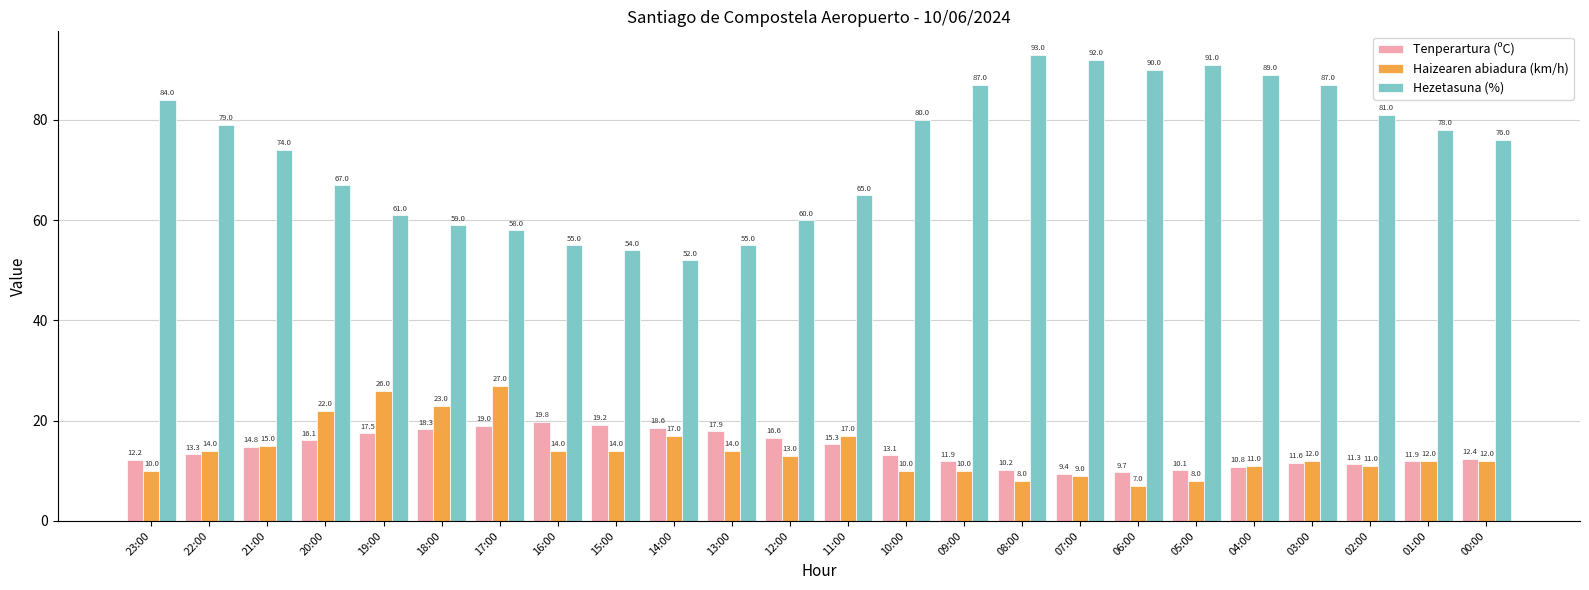

Where is Hezetasuna (%) nearest to the value 72?

21:00